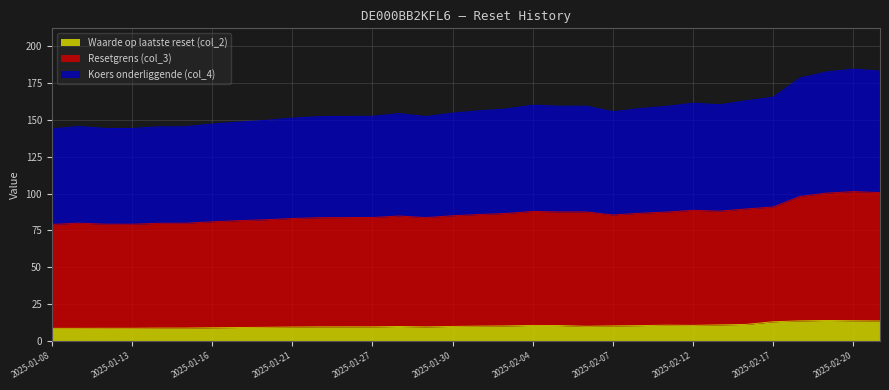

At which label does Waarde op laatste reset (col_2) reach its peak?

2025-02-19